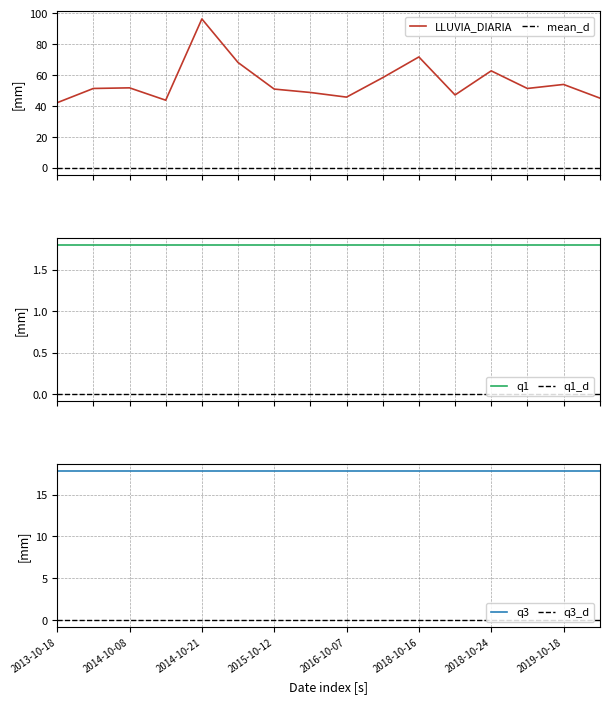

What is the minimum value for LLUVIA_DIARIA?

42.2